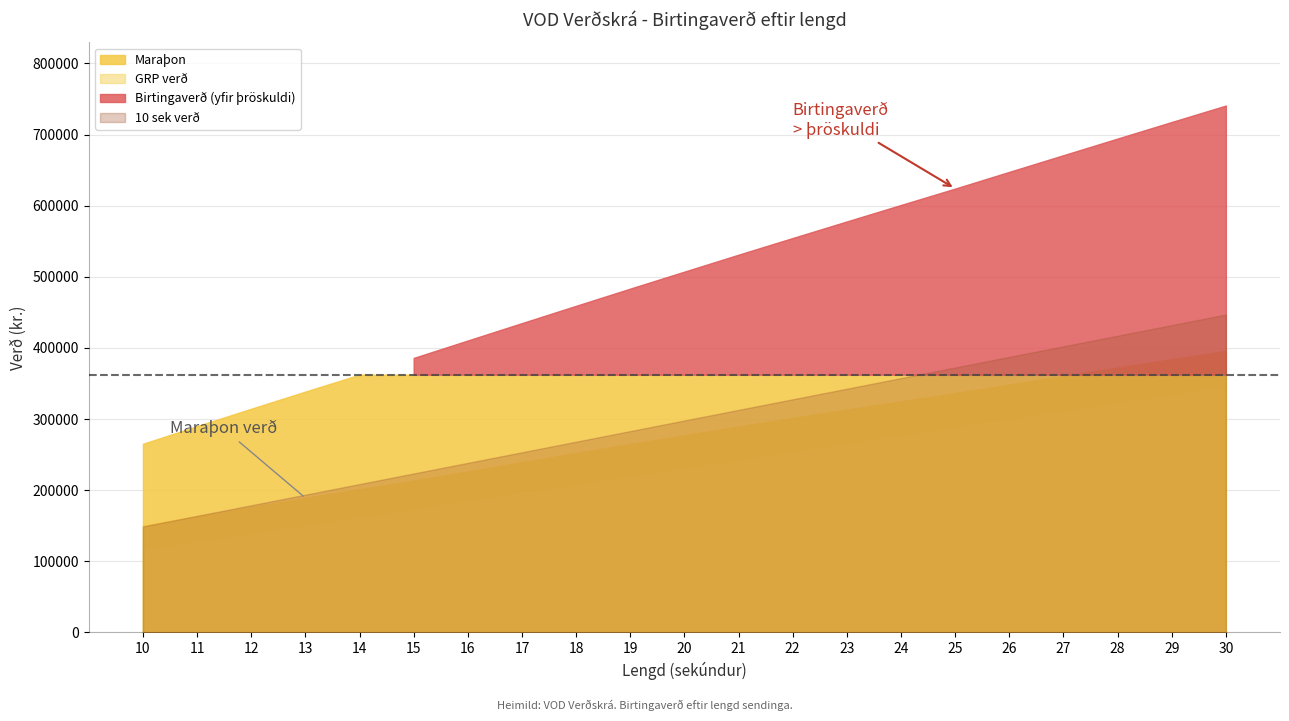

Is it true that GRP verð equals 57128 at 17?

False